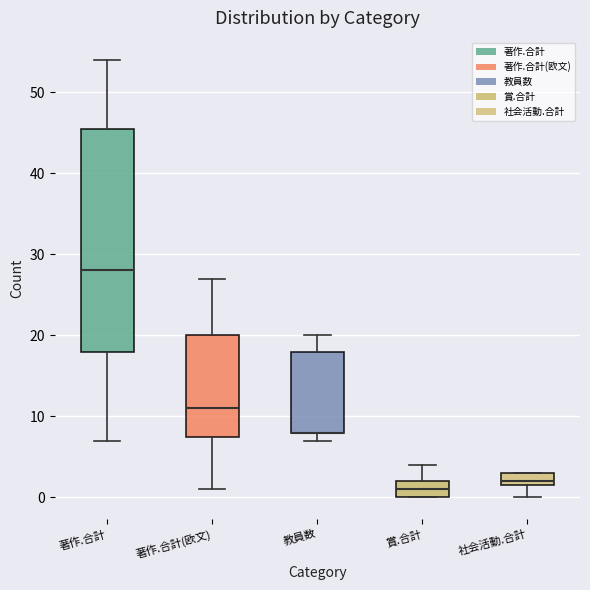

Where is the lower edge of the box for 社会活動.合計 on the y-axis? The values are not printed on the chart, so give them approximately, as read against the axis.

2